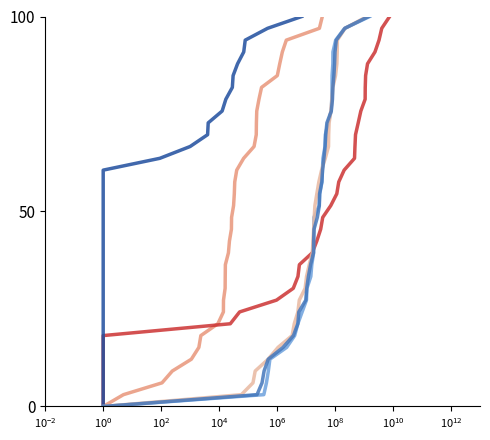

What is the difference between the second highest and second lowest values in the 売買高（口）立会内 series?

93.9